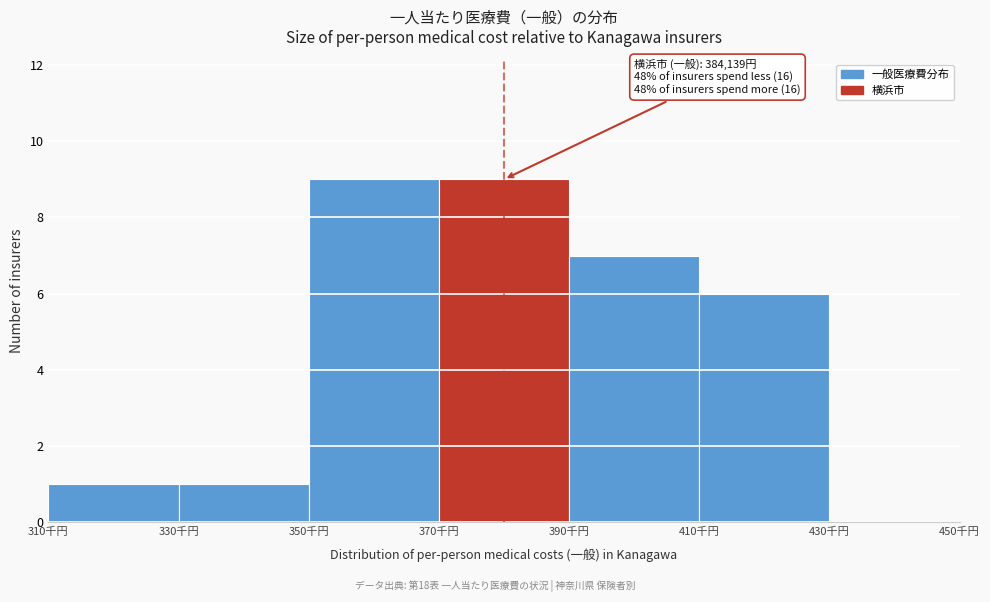

Reading left to right, list all the values displayed in this chart.

310千円=1	330千円=1	350千円=9	370千円=9	390千円=7	410千円=6	430千円=0